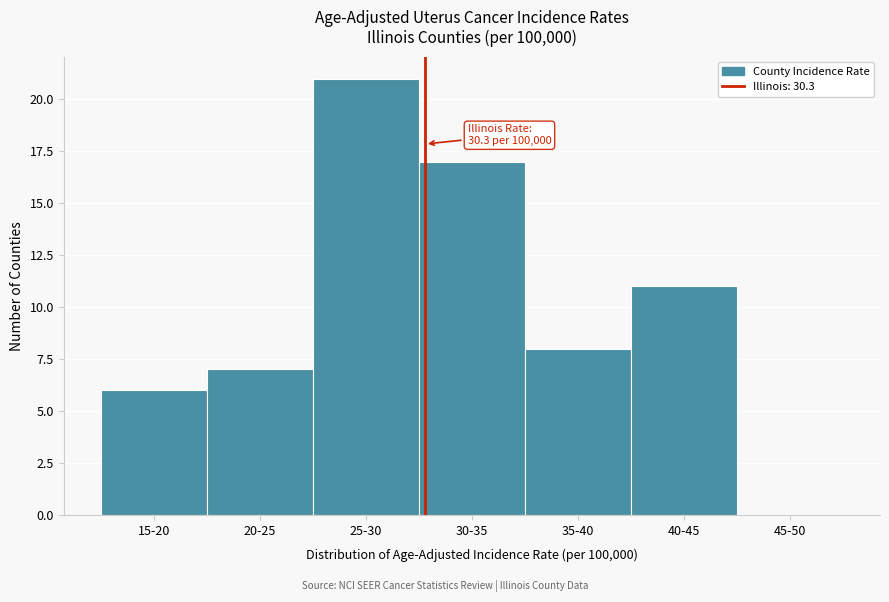

Reading left to right, what are all the values shown in this chart?

15-20=6	20-25=7	25-30=21	30-35=17	35-40=8	40-45=11	45-50=0